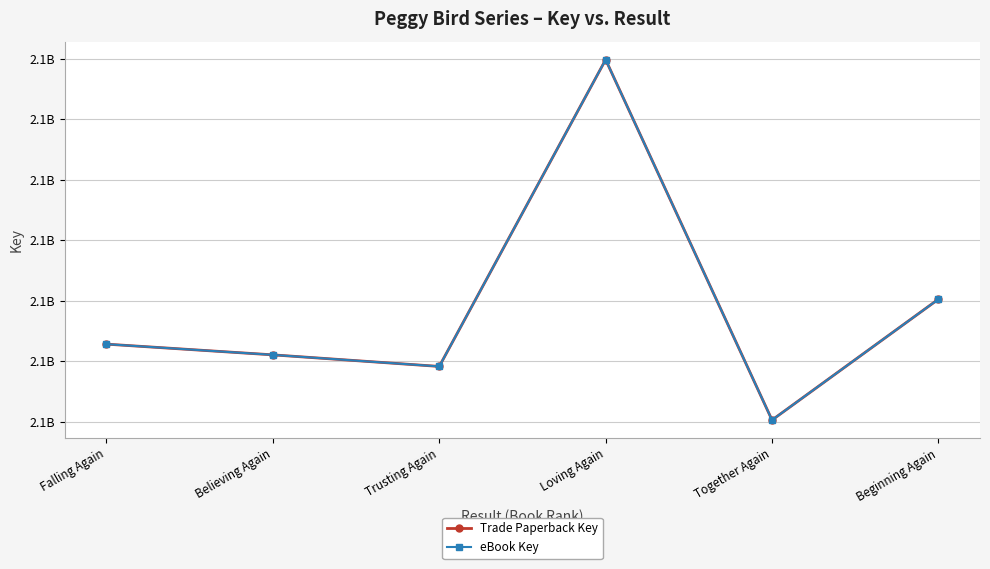

Does the chart have visible grid lines?

Yes